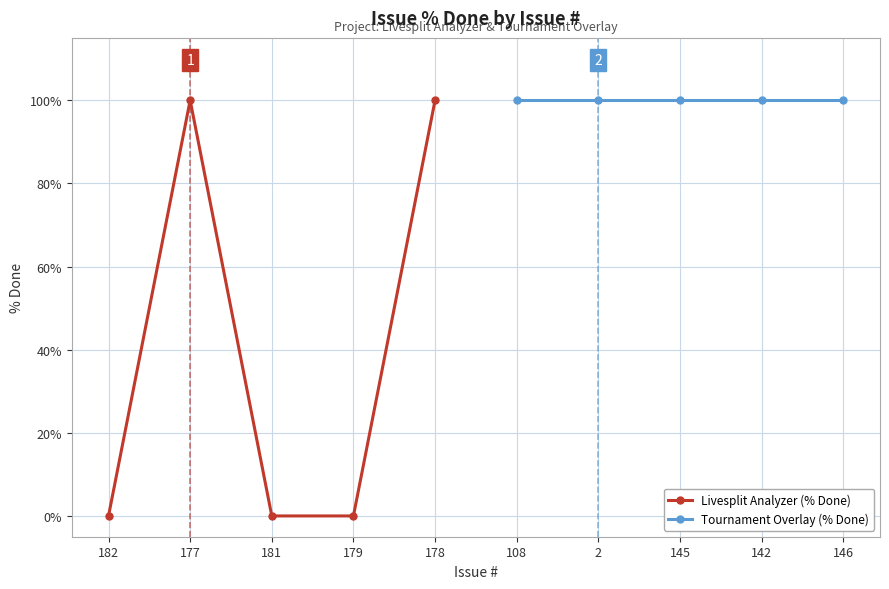

Is it true that Tournament Overlay (% Done) equals 164 at 146?

False